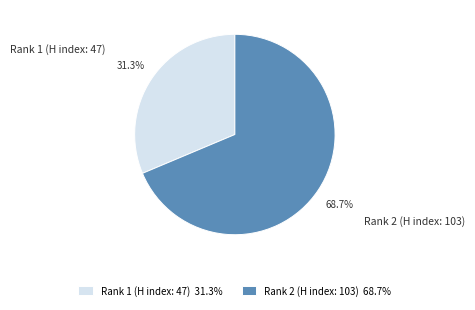

True or false: Rank 2 (H index: 103) accounts for 69% of the total.

True